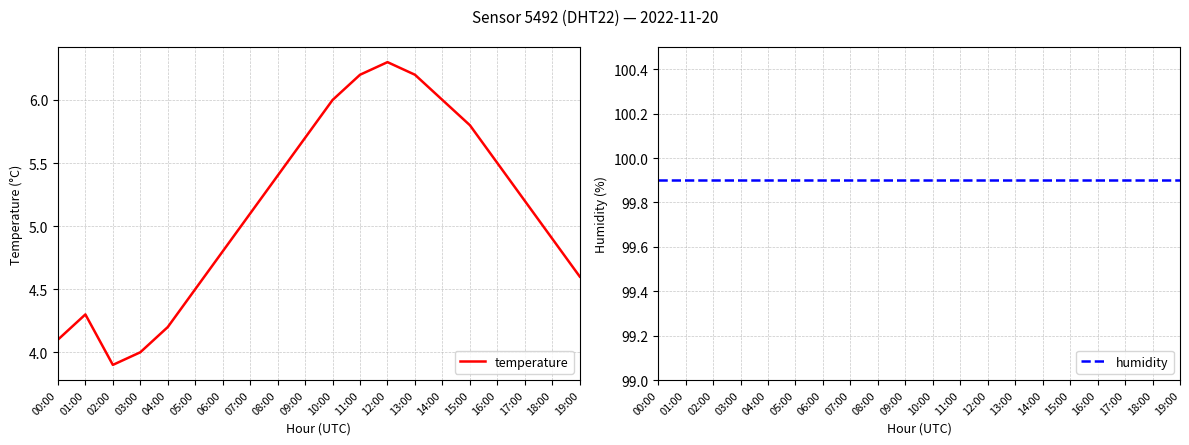

At which label is humidity closest to 99?

00:00